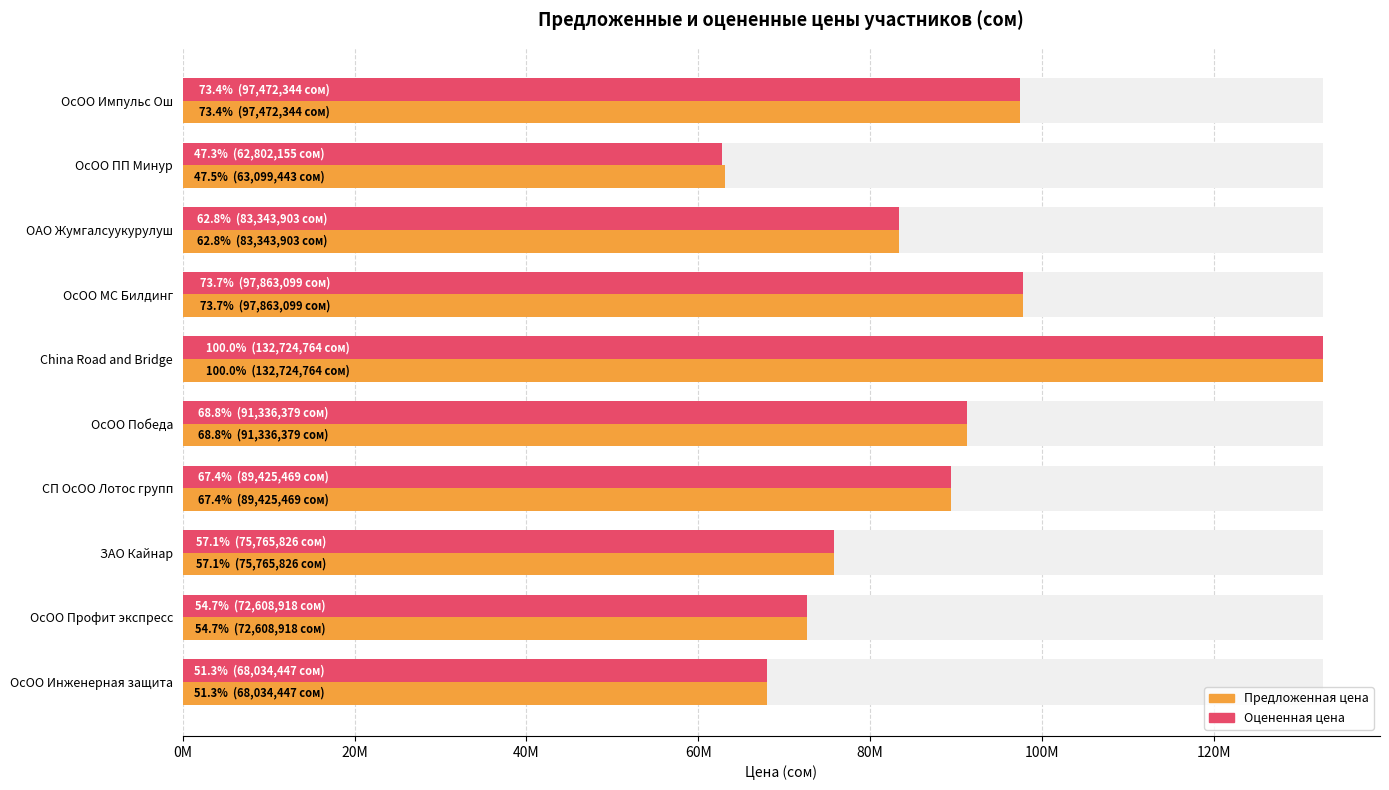

At how many categories does at least one series exceed 101532288?

1